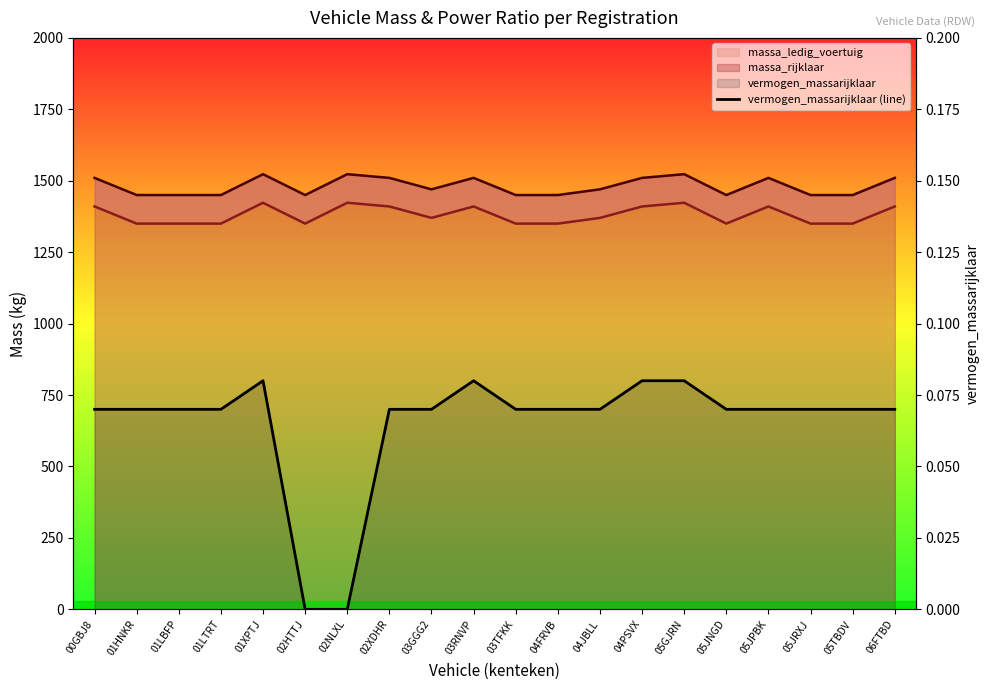

Where is the data nearest to the value 0?

02HTTJ